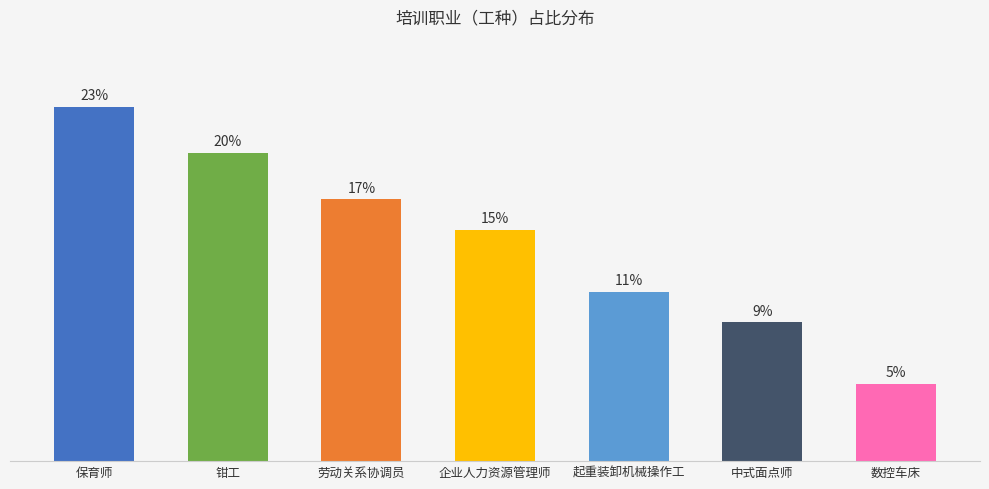

Which label corresponds to the largest value in the chart?

保育师